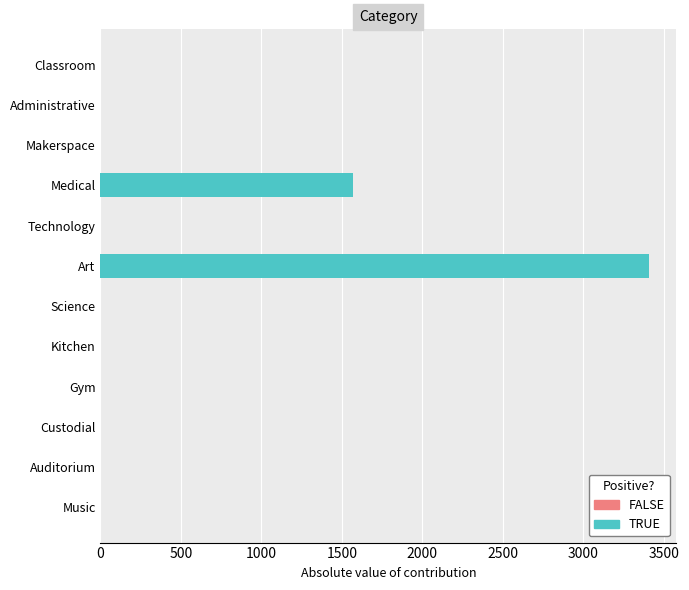

At which label is the value closest to 1703?

Medical